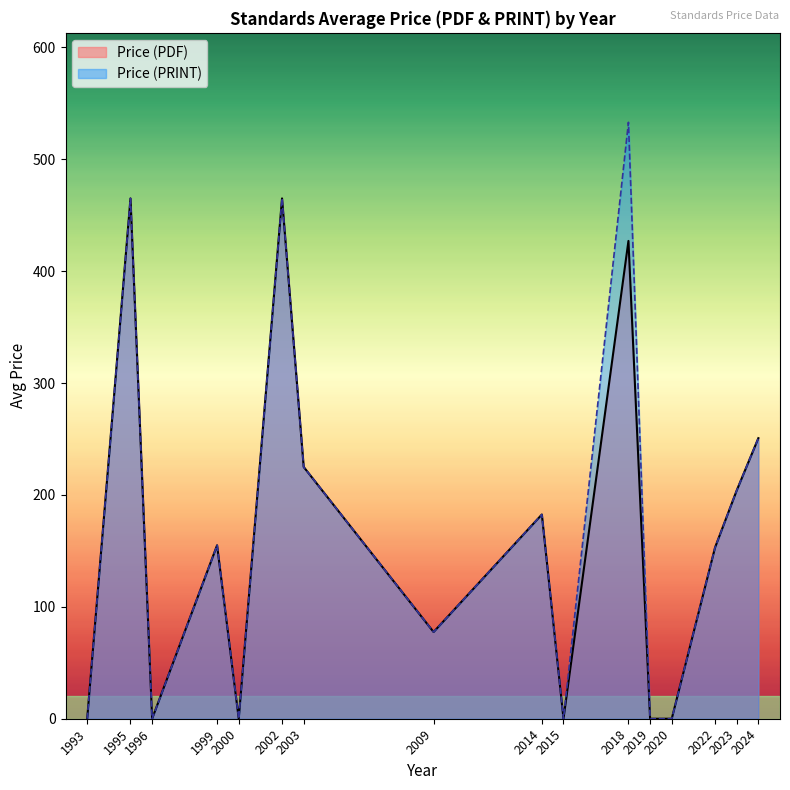

True or false: Price (PDF) has more than 2 points higher than both neighbors.

True